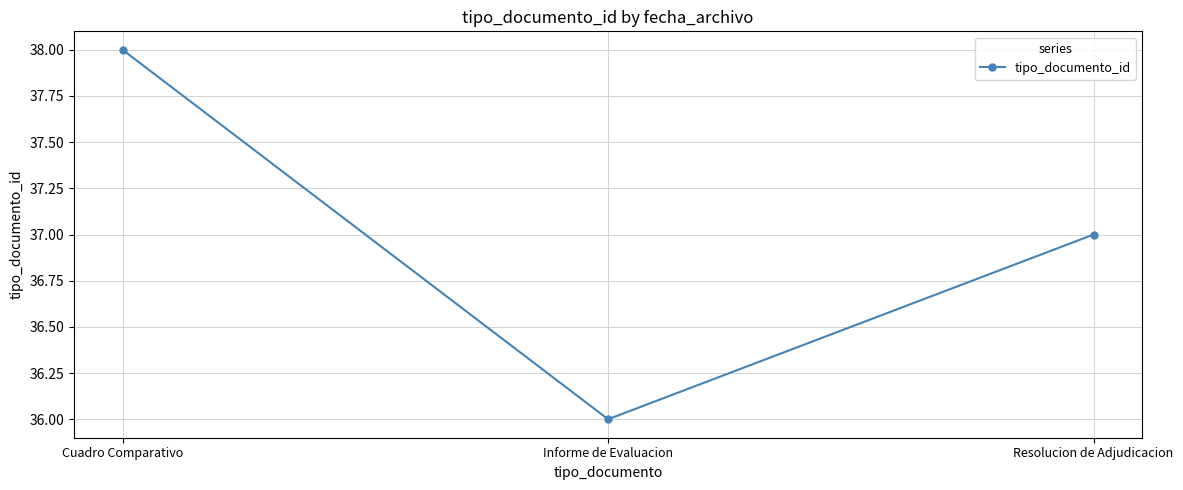

Rank the categories by value from highest to lowest.

Cuadro Comparativo, Resolucion de Adjudicacion, Informe de Evaluacion